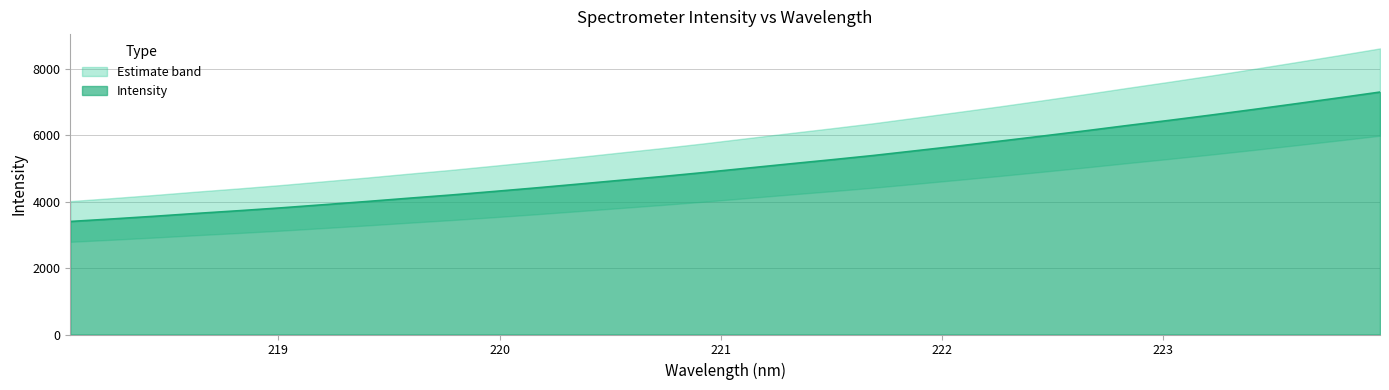

At which label is the value closest to 5354?

221.6902